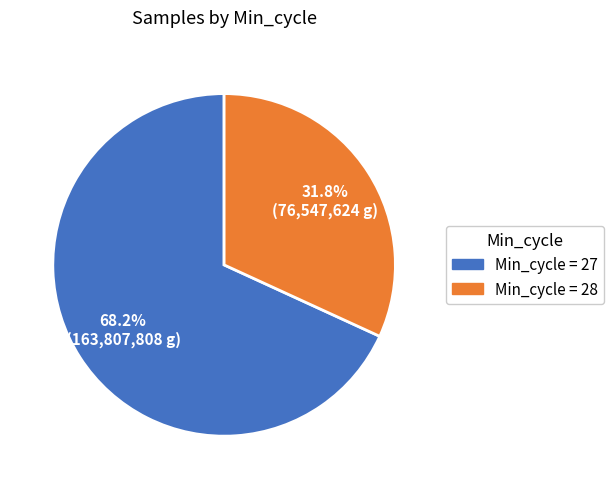

Does any single category account for the majority?

Yes